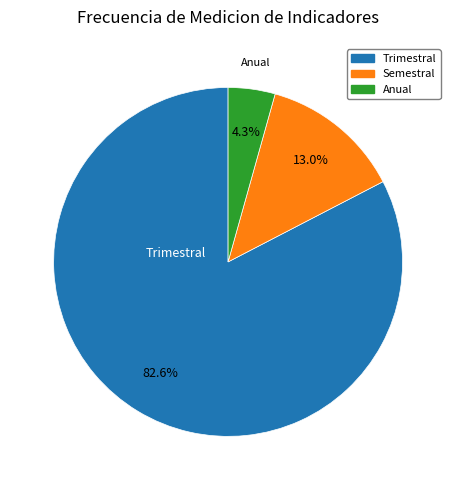

What is the total percentage of Semestral and Trimestral?

95.7%